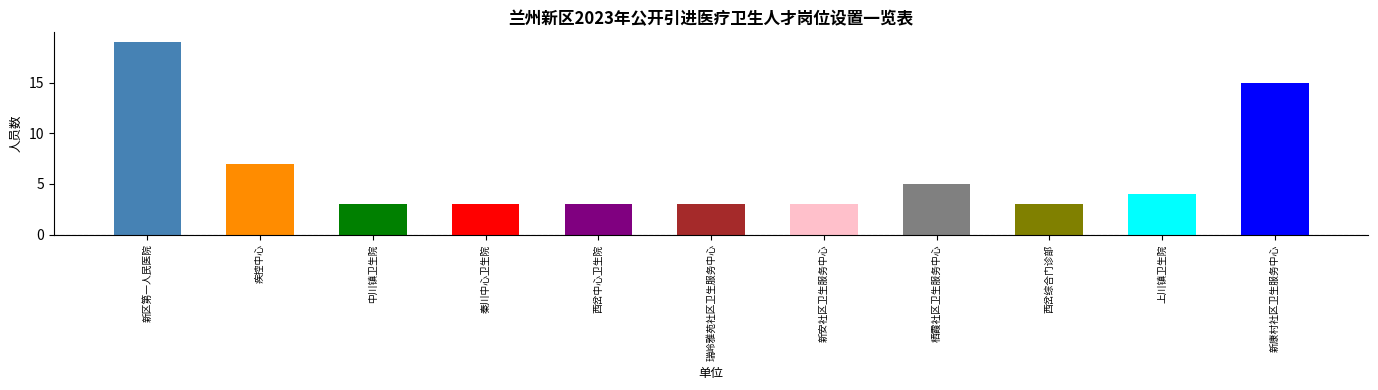

Is it true that the value at 新区第一人民医院 is 11?

False